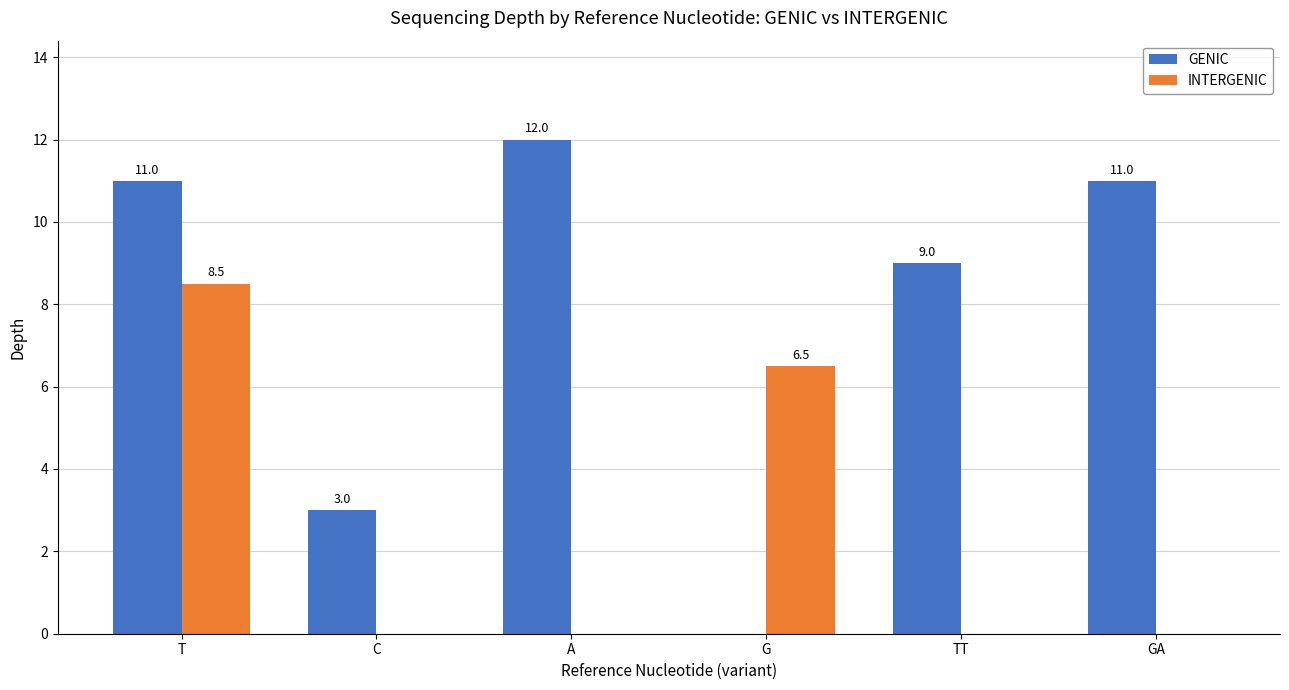

Where is INTERGENIC nearest to the value 4?

G